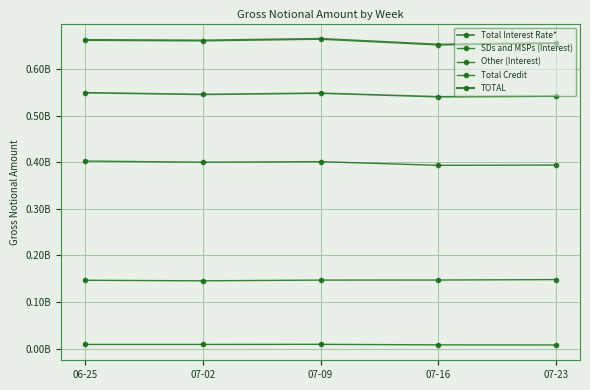

What is the difference between the Total Credit values at 07-02 and 07-16?

932892